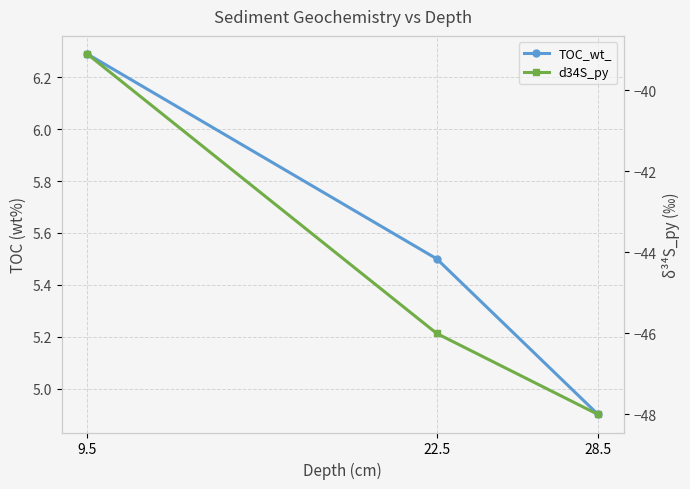

How many data points in d34S_py are above -46?

1